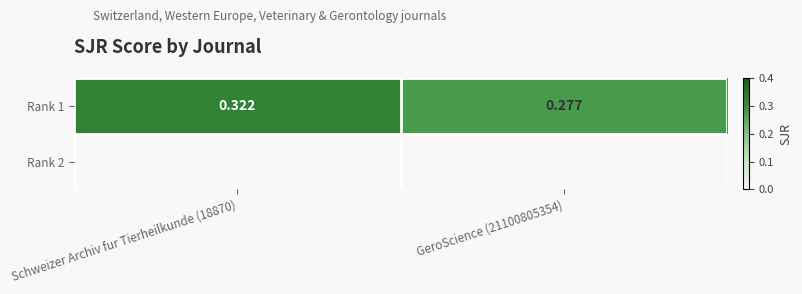

Count the values in the range 0 to 1.

2